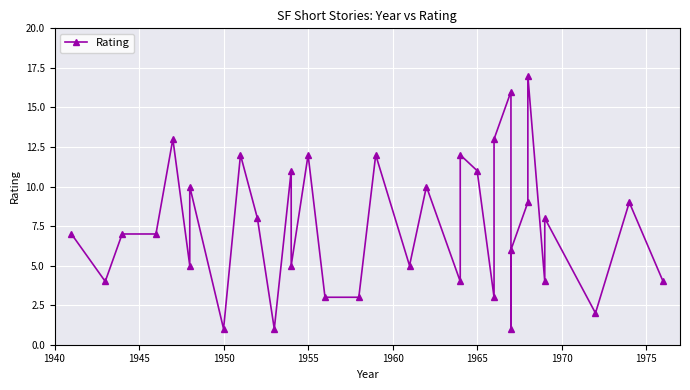

What is the value of the 16th point from the left?

3